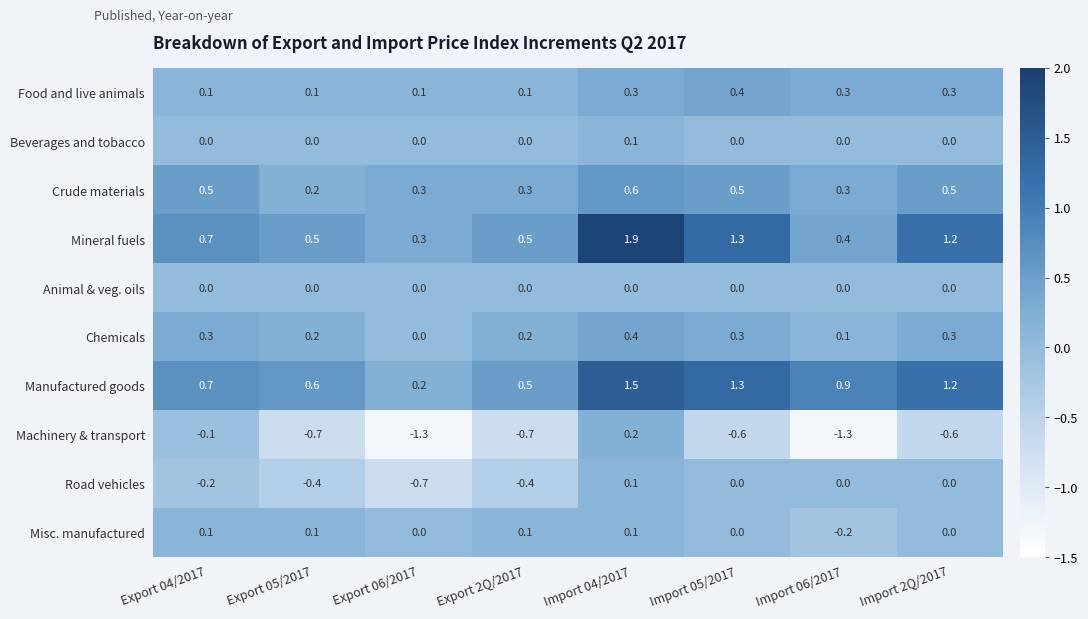

At how many categories does at least one series exceed 0?

8